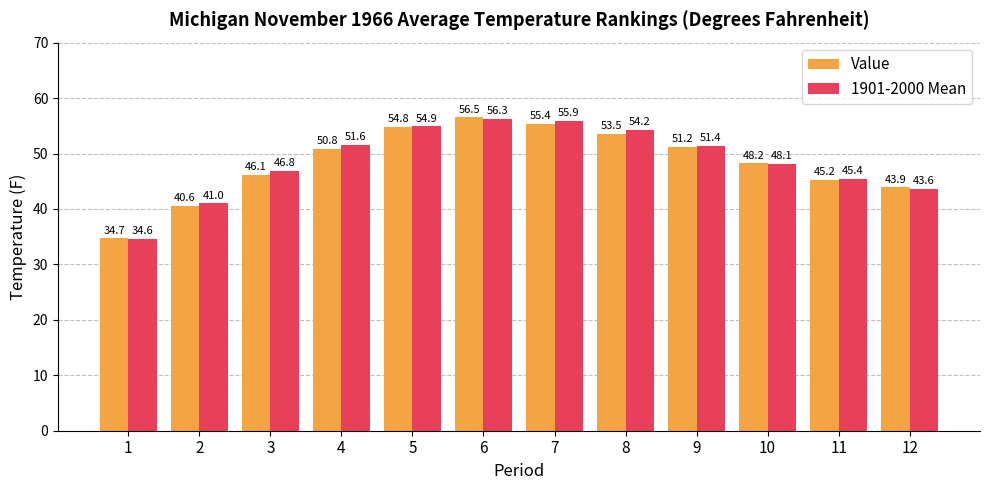

What is the total value across all series at 7?

111.3